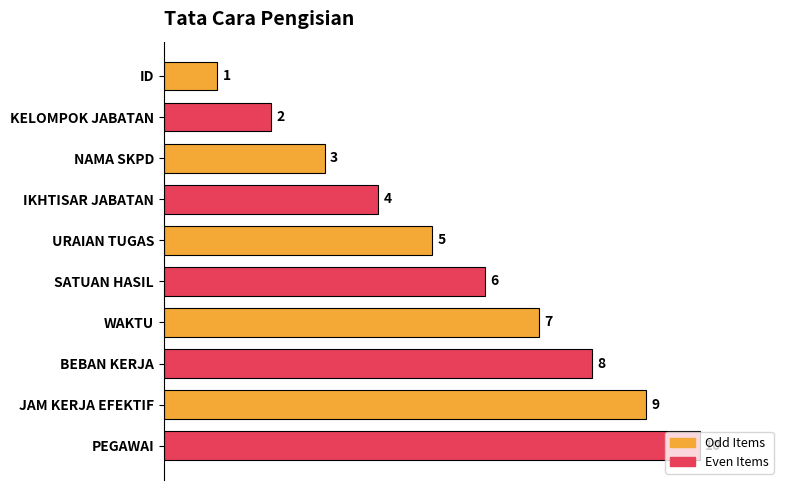

How many values are below 6?

5